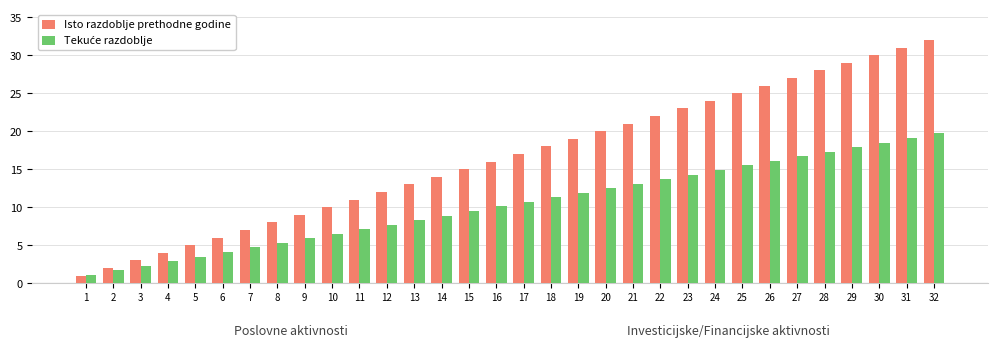

How many bars are there in each group?

2